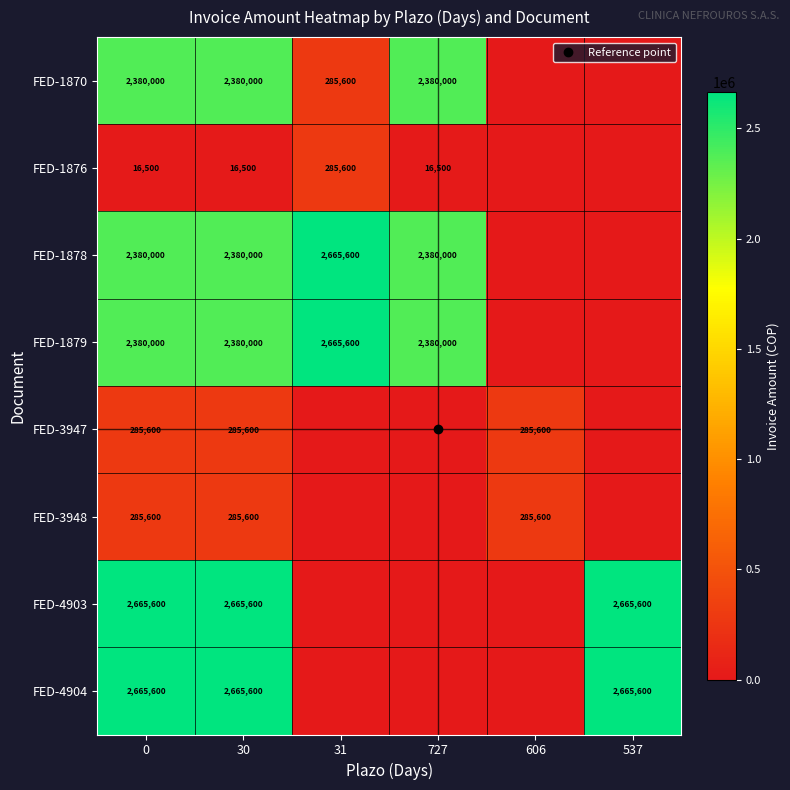

What is the spread (max minus min) of values at 31?

2665600